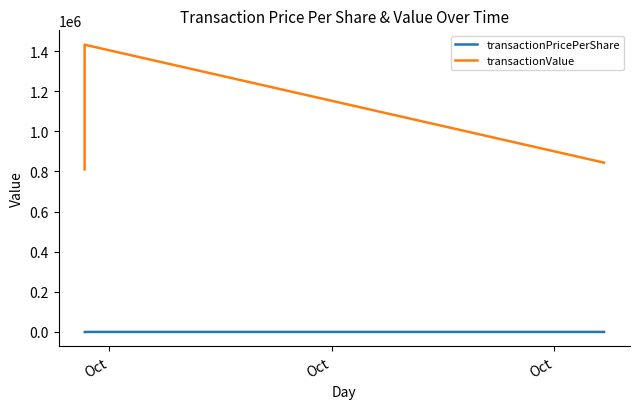

What is the total value across all series at Oct?

810160.5